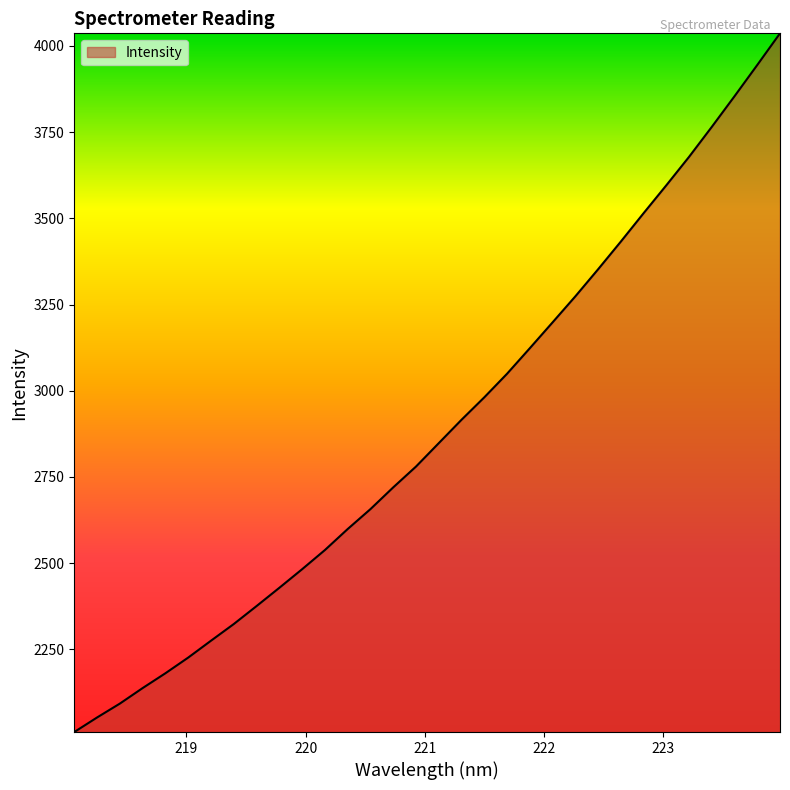

What is the greatest value displayed?

4036.6